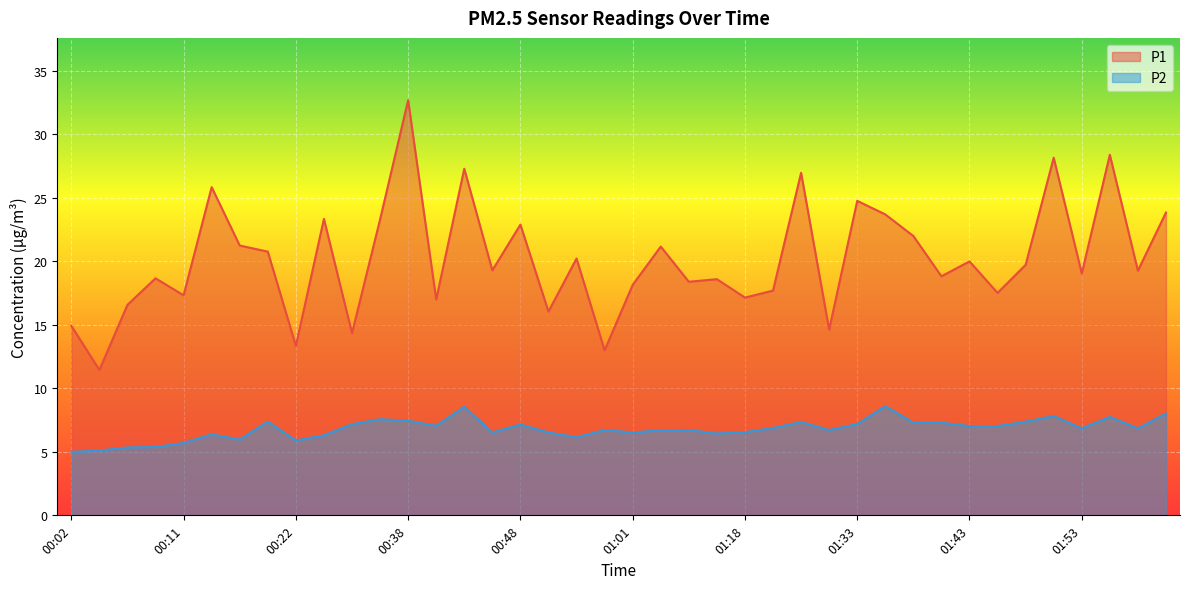

Rank the series at 01:36 from highest to lowest value.

P1, P2